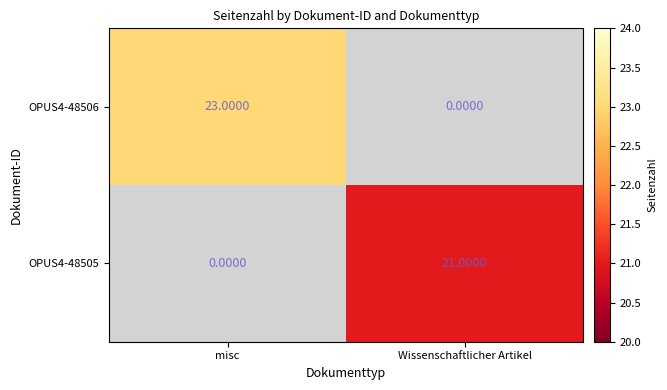

What is the smallest value displayed?

21.0